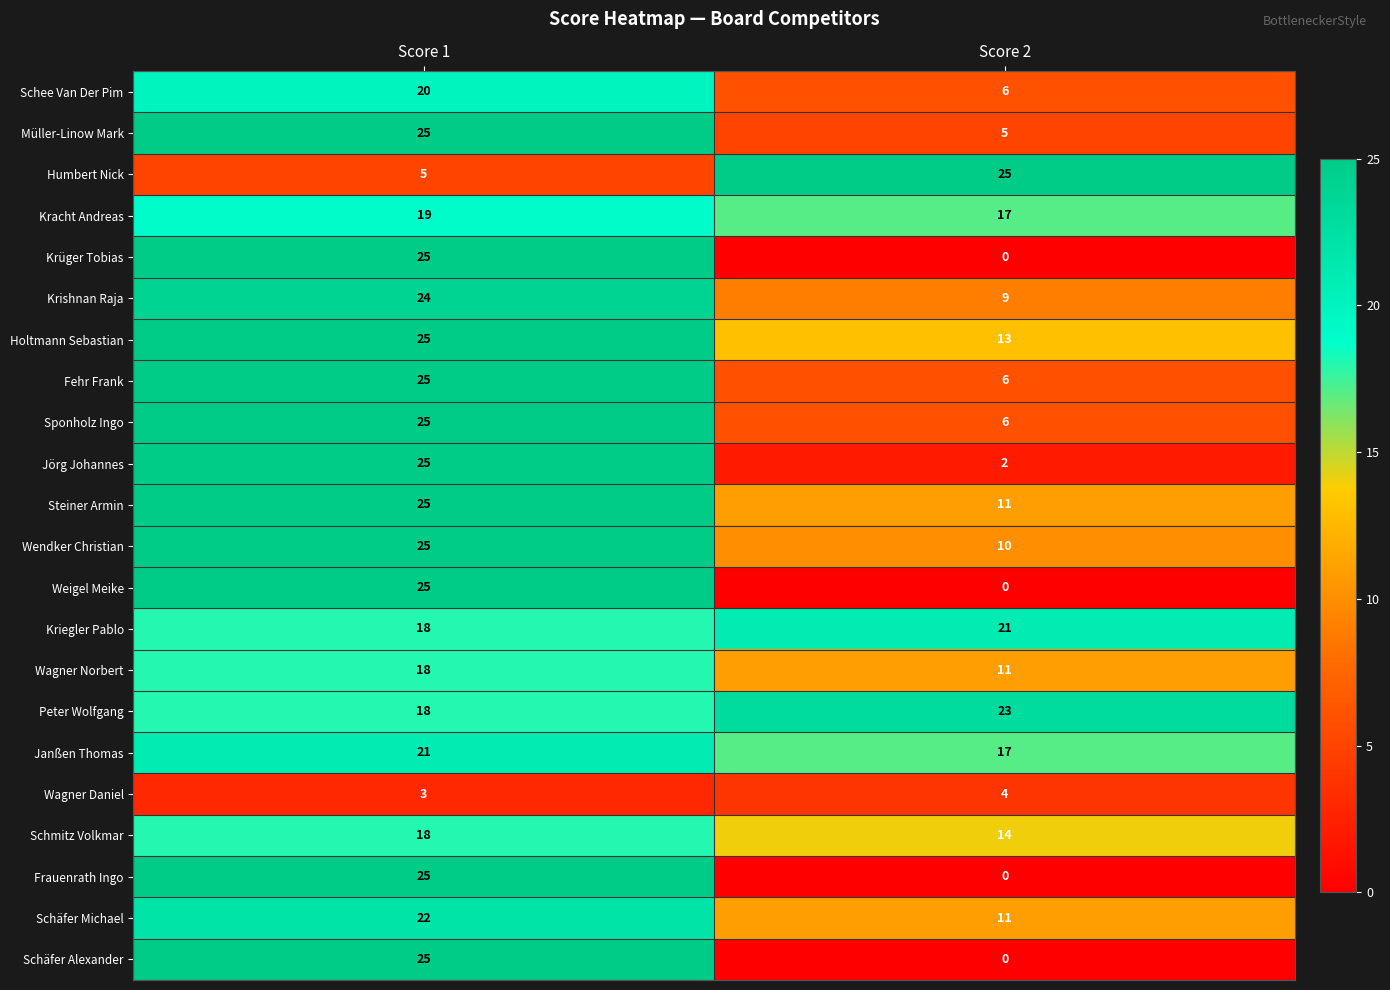

At which category is the sum across all series the highest?

Score 1